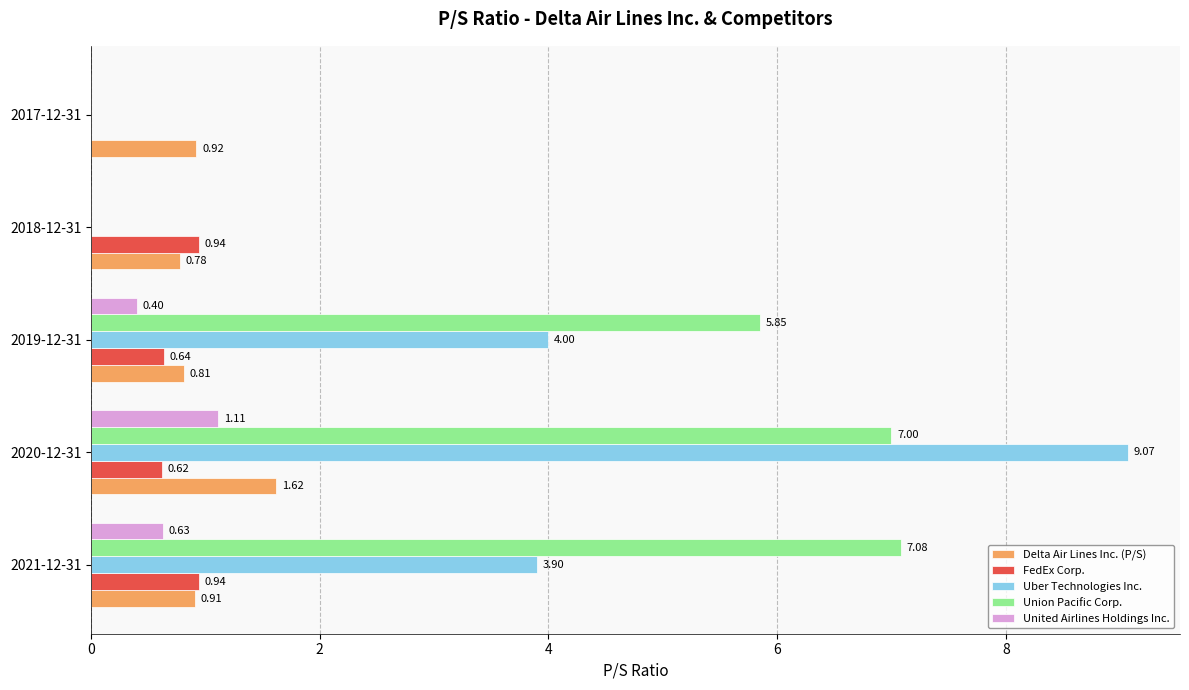

What is the sum of all Delta Air Lines Inc. (P/S) values?

5.0